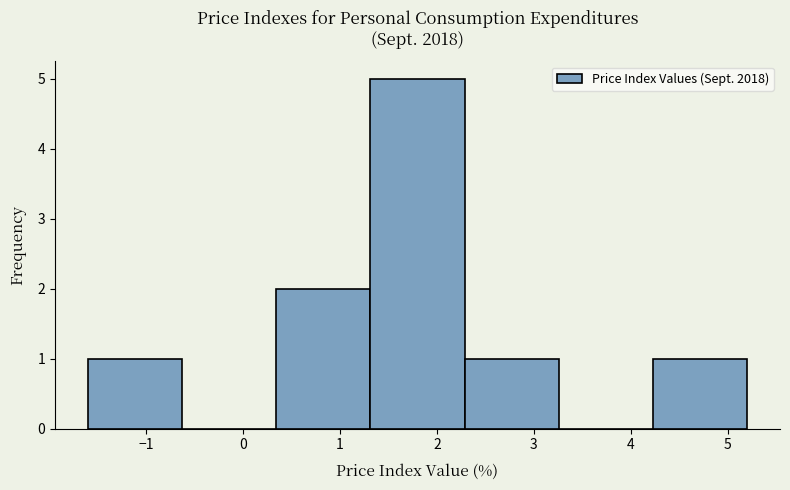

Reading left to right, transcribe this chart: for each bar, give the range it covers on the x-axis and its height. Neither the bar edges nor the heights are printed on the chart, so give them approximately, as read against the axes.

-1.6 to -0.6: 1
-0.6 to 0.3: 0
0.3 to 1.3: 2
1.3 to 2.3: 5
2.3 to 3.3: 1
3.3 to 4.2: 0
4.2 to 5.2: 1